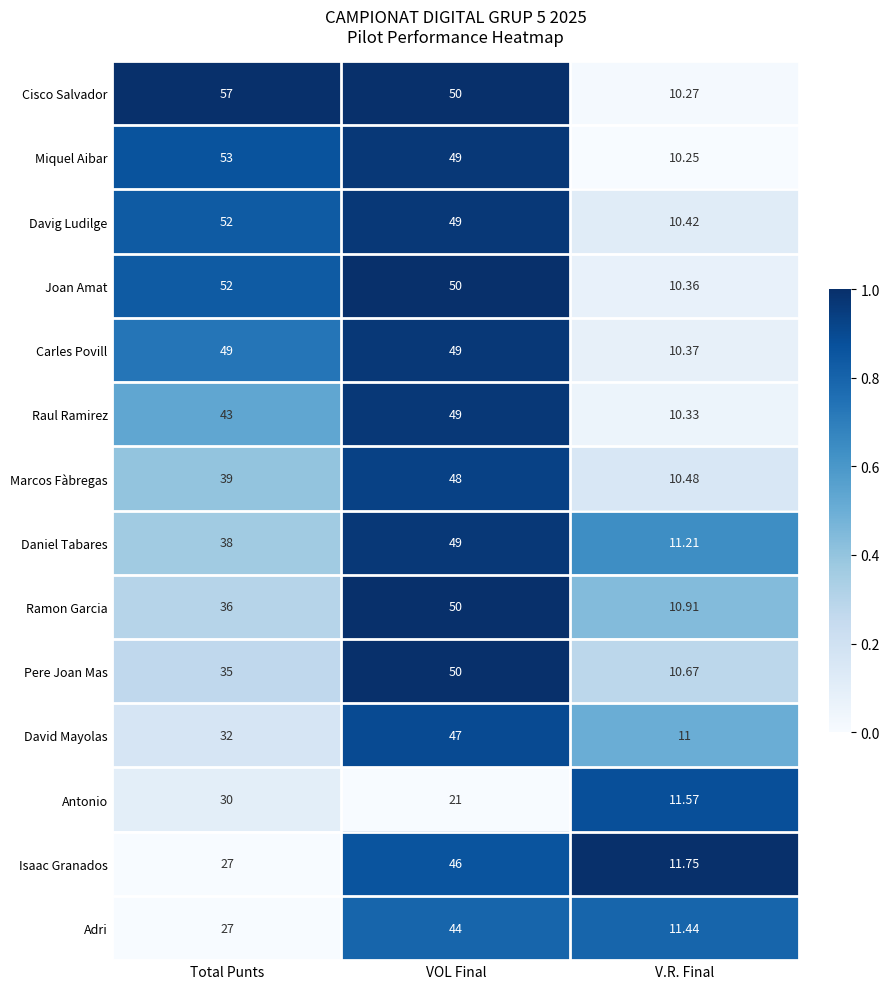

Which series has the largest total across all categories?

Cisco Salvador